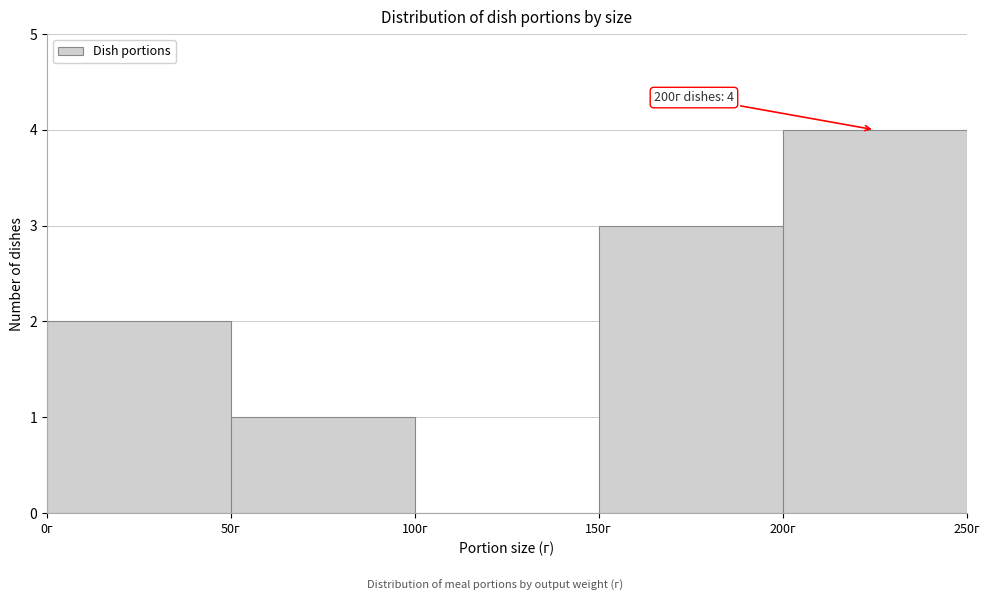

Over which range of the x-axis is the bar tallest?

200 to 250